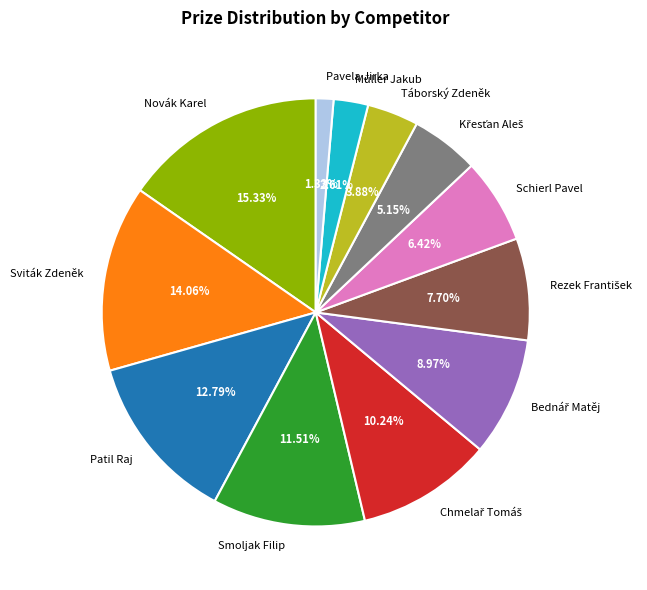

Which category has the smallest portion of the pie?

Pavela Jirka